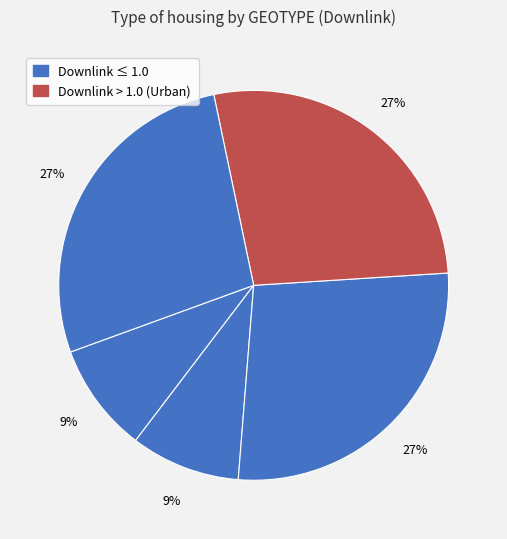

How many segments does this pie chart have?

5